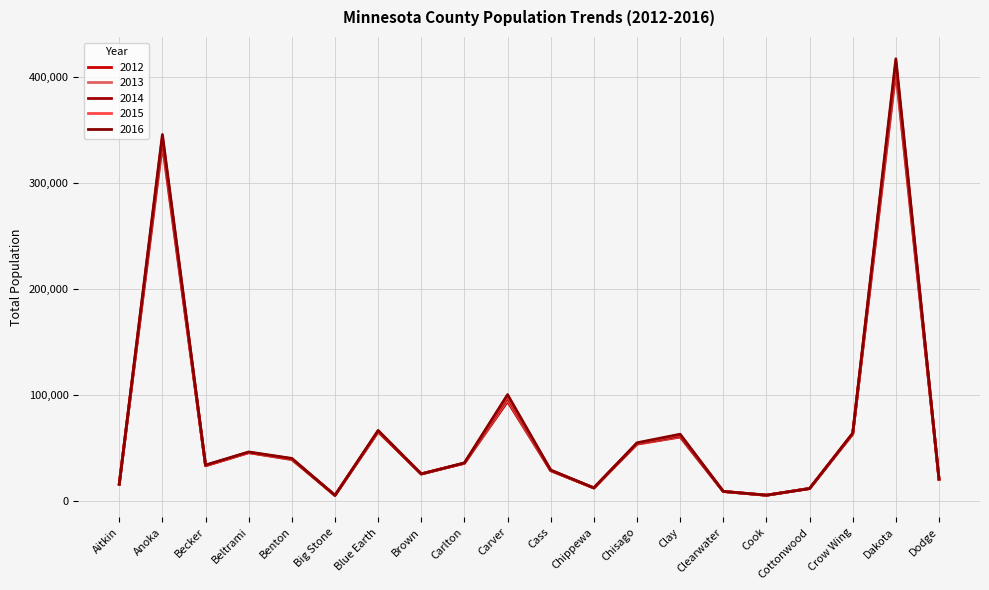

Reading left to right, what are all the values shown in this chart?

2012: 15927	336414	33000	45375	38865	5164	65091	25425	35348	93707	28357	12135	53452	60155	8703	5185	11597	62882	405088	20231
2013: 15742	339534	33231	45670	39214	5122	65528	25332	35460	95562	28555	12093	53761	60661	8838	5200	11616	63208	408509	20349
2014: 15771	341864	33259	45664	39506	5127	65385	25292	35571	97338	28559	12110	54025	61286	8791	5233	11633	63265	412529	20353
2015: 15702	344151	33386	45672	39710	5040	65787	25313	35569	98741	28706	12109	54293	62324	8803	5194	11549	63428	414686	20364
2016: 15583	345957	33734	46106	39992	5050	66441	25331	35738	100262	28993	12133	54748	62875	8827	5286	11470	63940	417486	20506